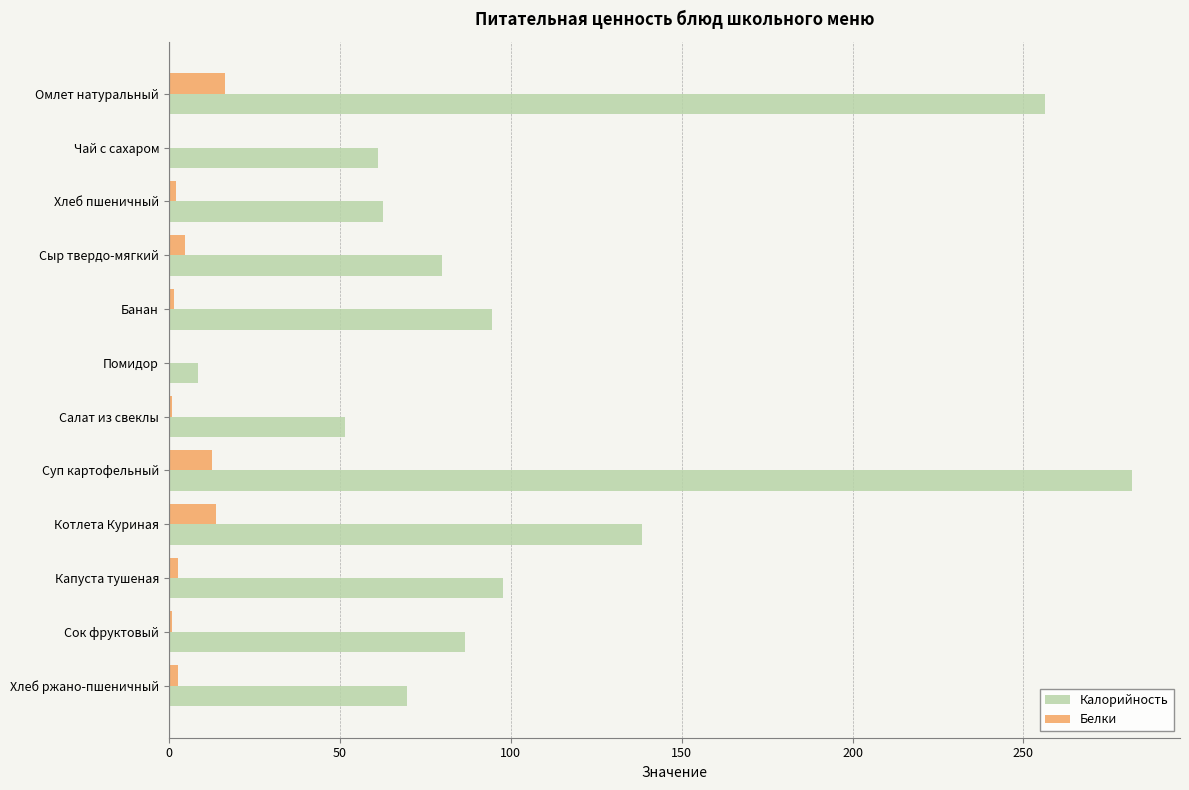

Between Салат из свеклы and Котлета Куриная, which series saw the biggest shift?

Калорийность